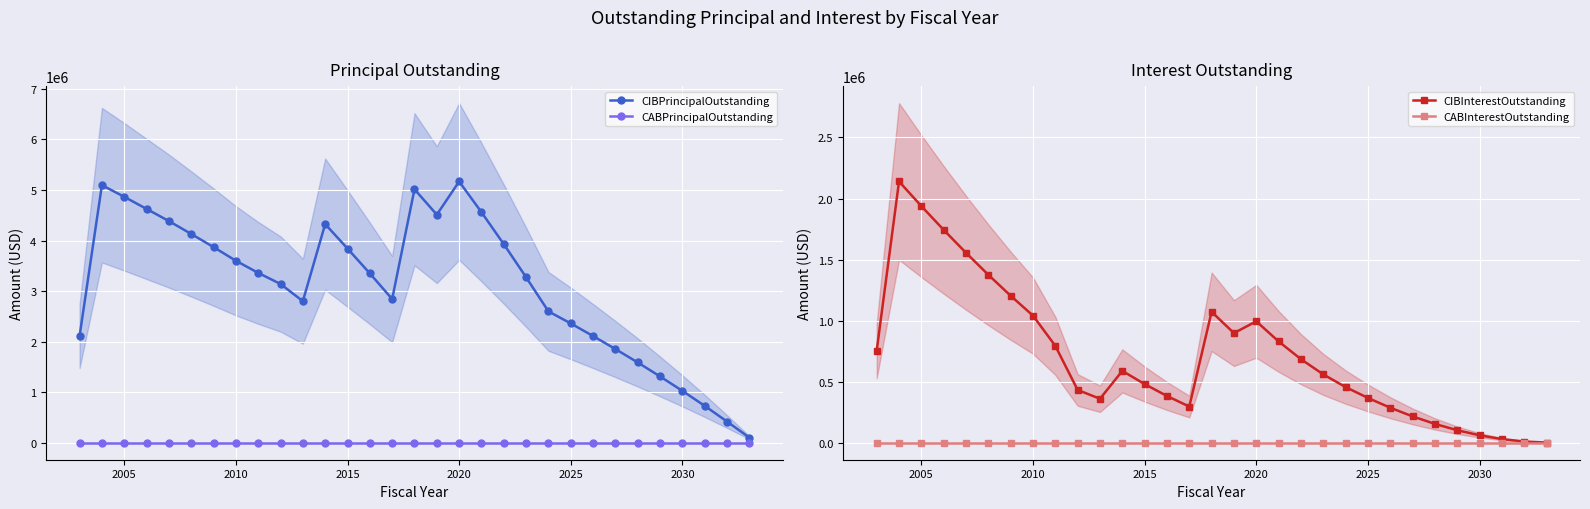

True or false: CIBPrincipalOutstanding has more than 1 points higher than both neighbors.

True